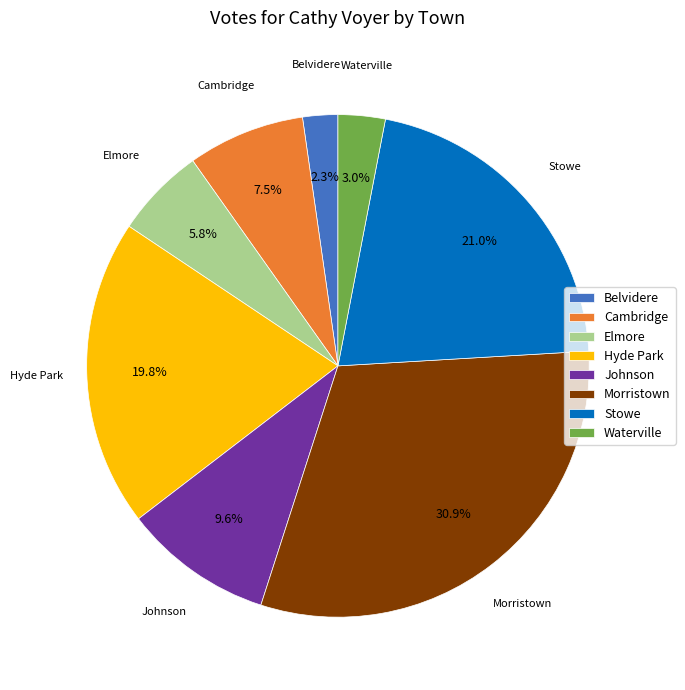

Count the number of slices in the pie.

8